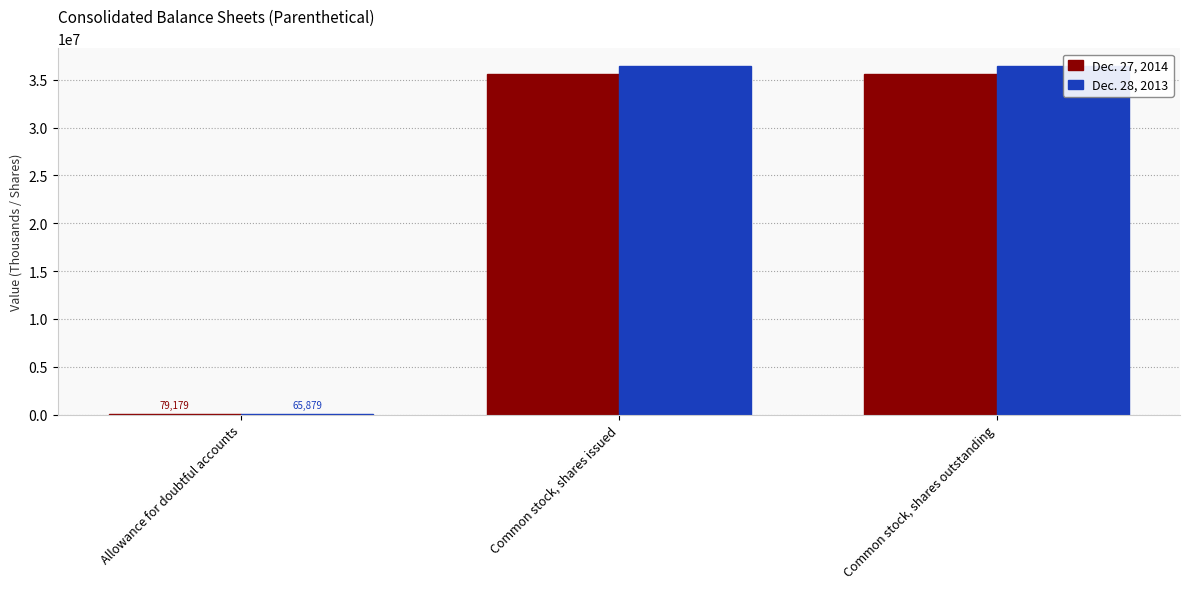

The Dec. 27, 2014 series shows 18137 at Allowance for doubtful accounts. True or false?

False